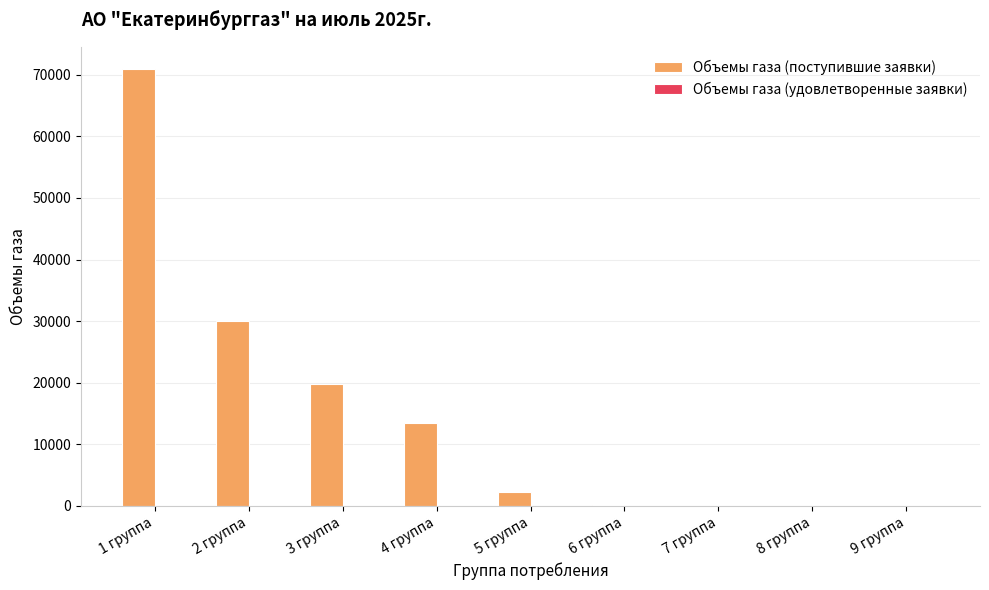

At which category does the chart reach its peak across all series?

1 группа